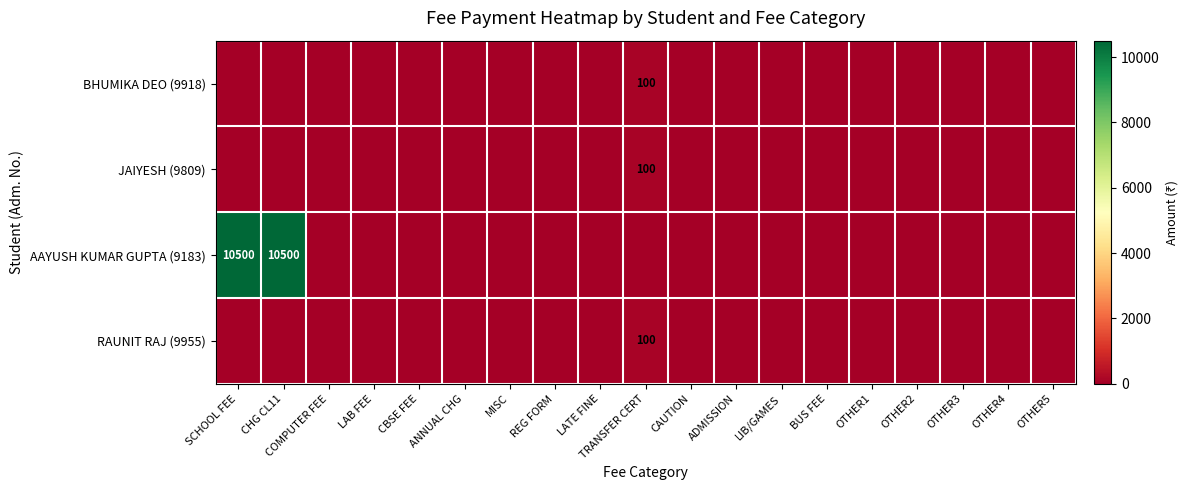

What is the sum of all BHUMIKA DEO (9918) values?

100